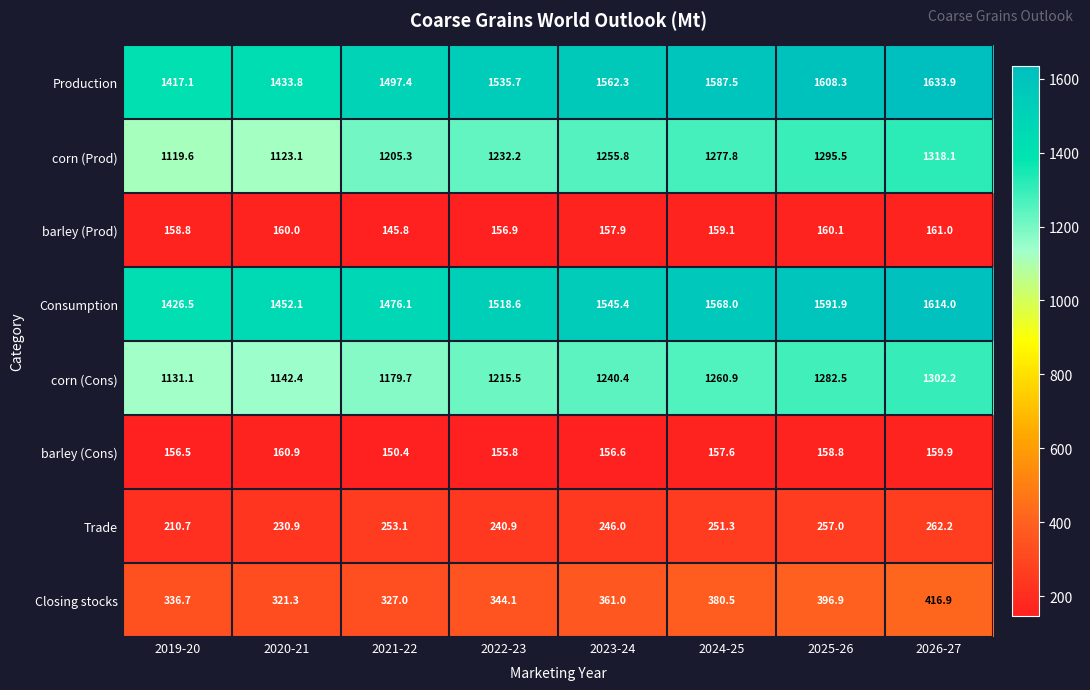

How many distinct data groups are displayed?

8